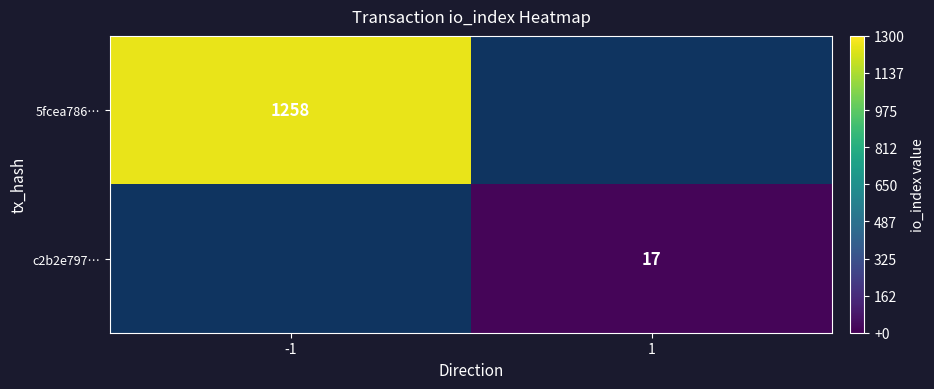

True or false: 5fcea786… has a value of 1258 at -1.

True